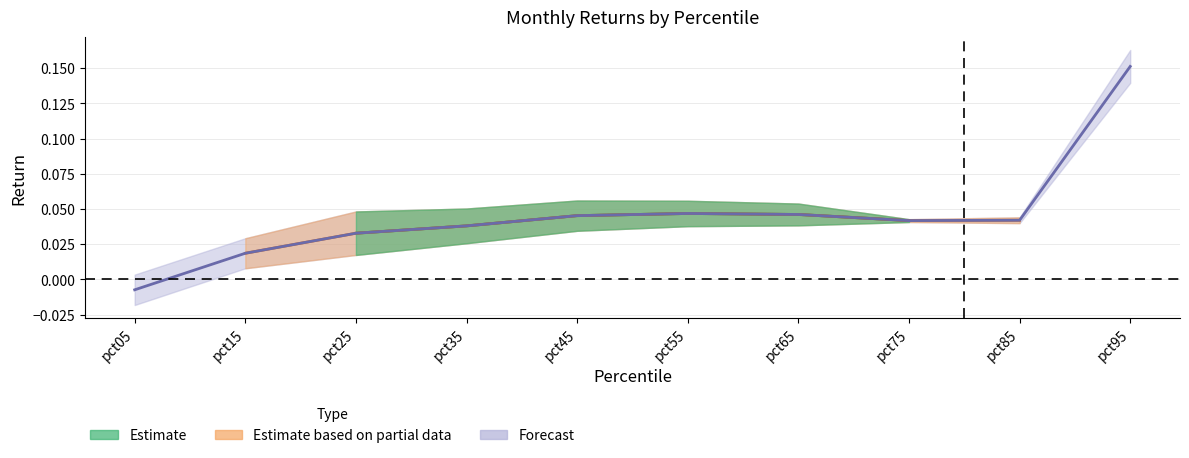

At which label is the value closest to 0?

pct05